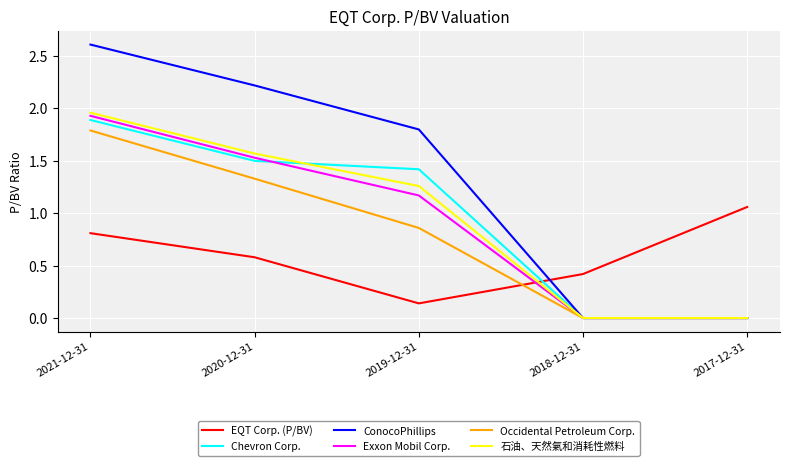

Which category has the highest value in the EQT Corp. (P/BV) series?

2017-12-31